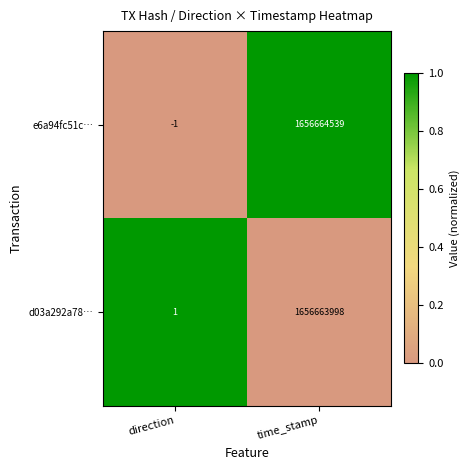

Which series changed the most between direction and time_stamp?

e6a94fc51c…